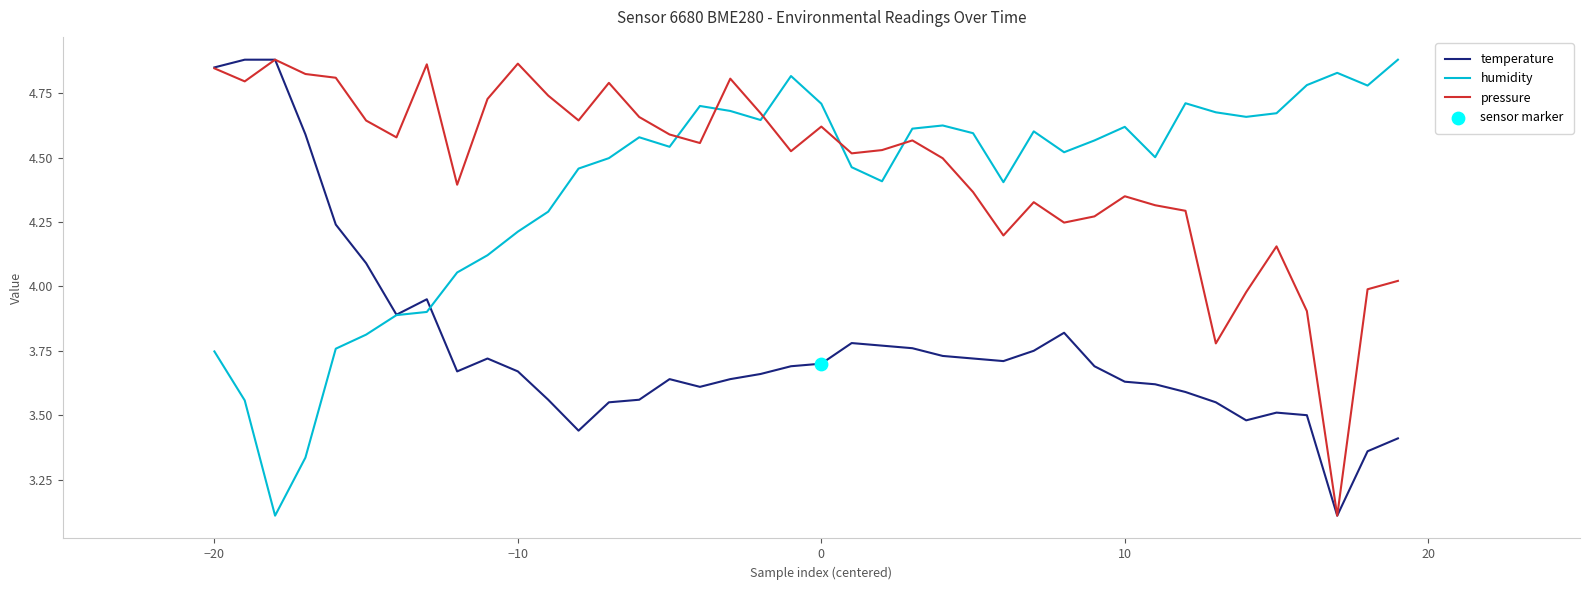

After their last crossing, which series has the higher values: pressure or humidity?

humidity